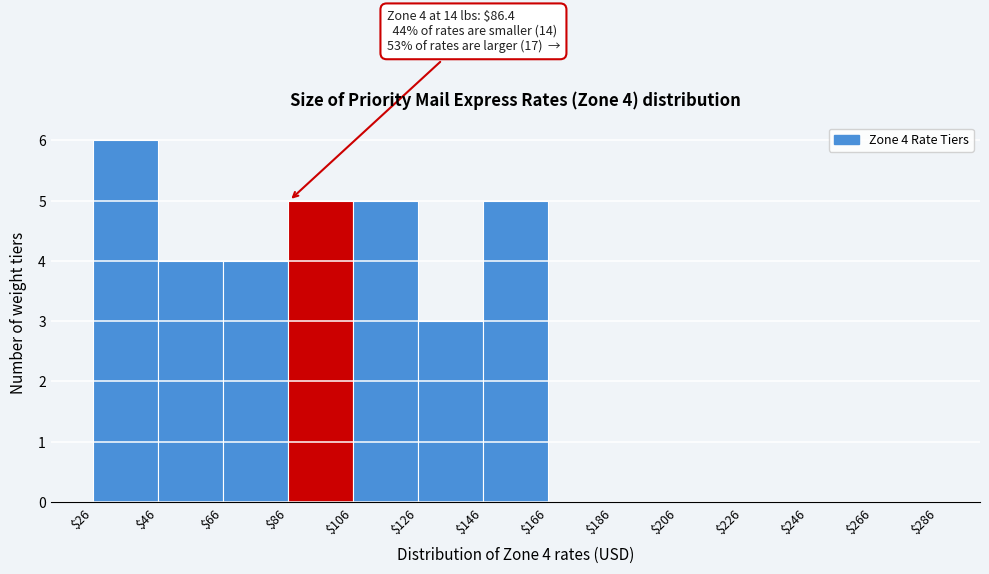

Over which range of the x-axis is the bar tallest?

$26 to $46